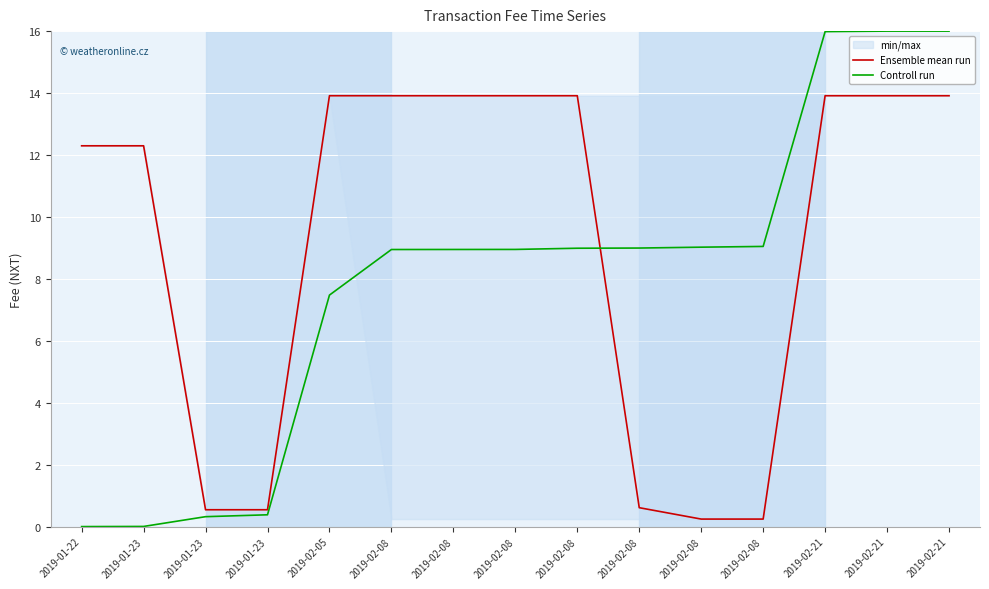

What is the label of the 2nd point from the left?

2019-01-23